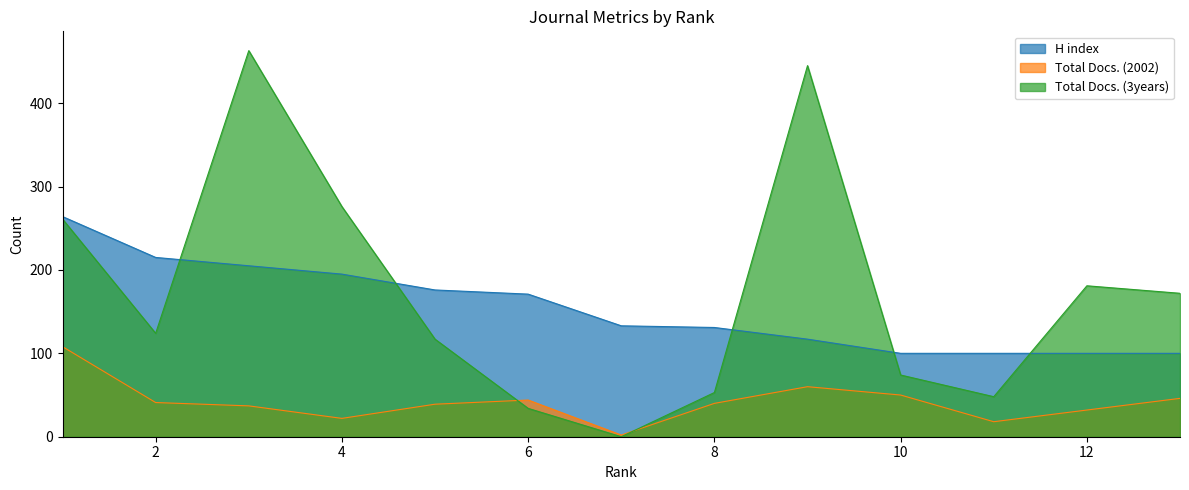

What is the sum of the Total Docs. (2002) values at 2 and 8?

81